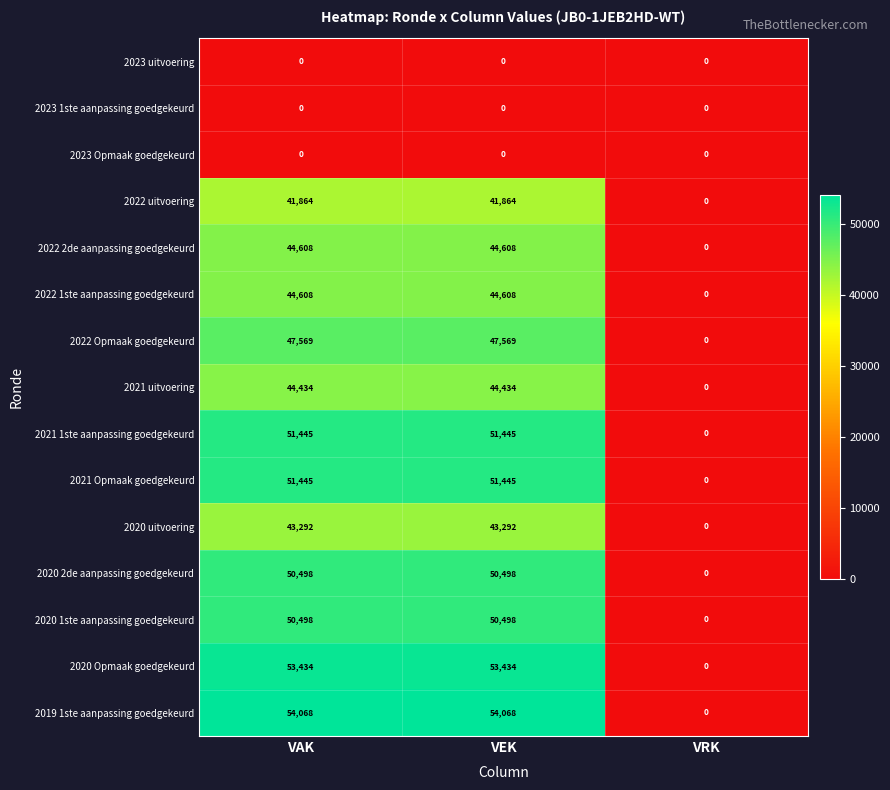

What is the total value across all series at VEK?

577763